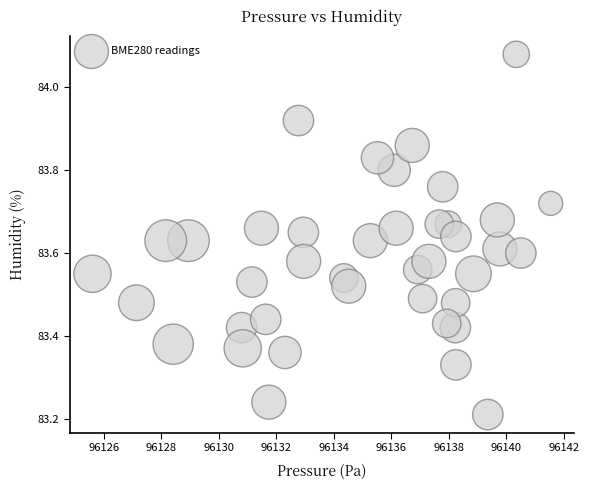

What is the range of Y values (max minus min)?

0.9